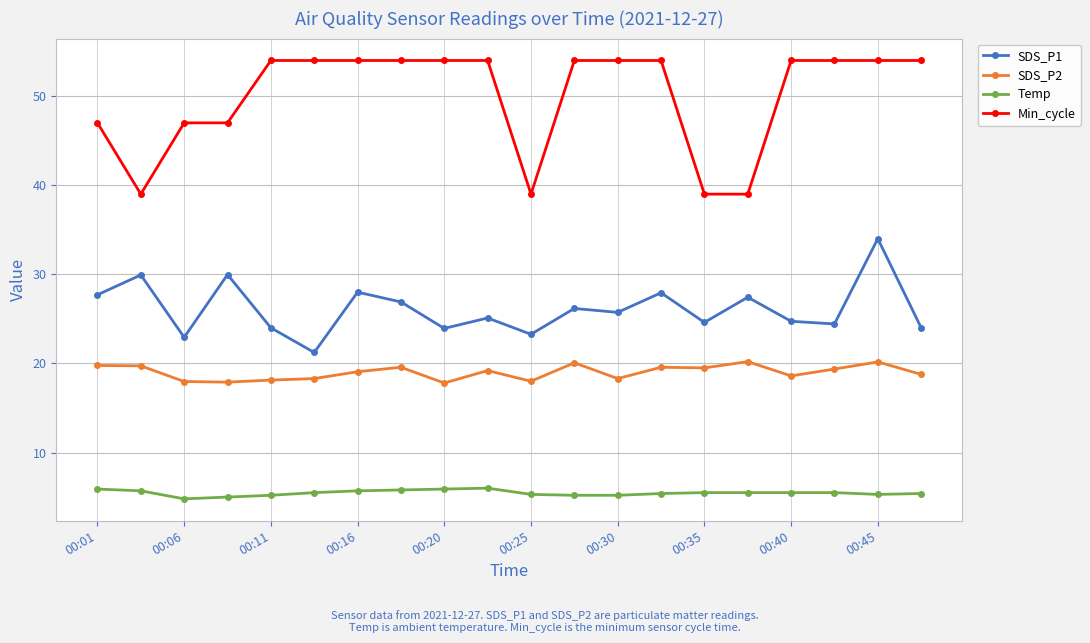

True or false: SDS_P1 and Min_cycle cross at least once.

False